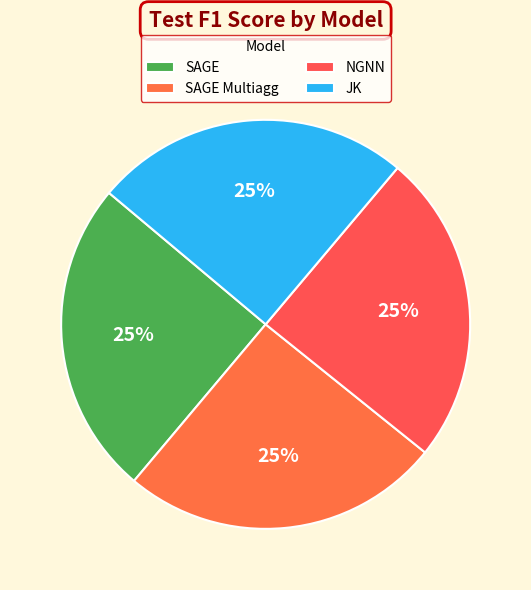

To the nearest percent, what is the average slice percentage?

25%